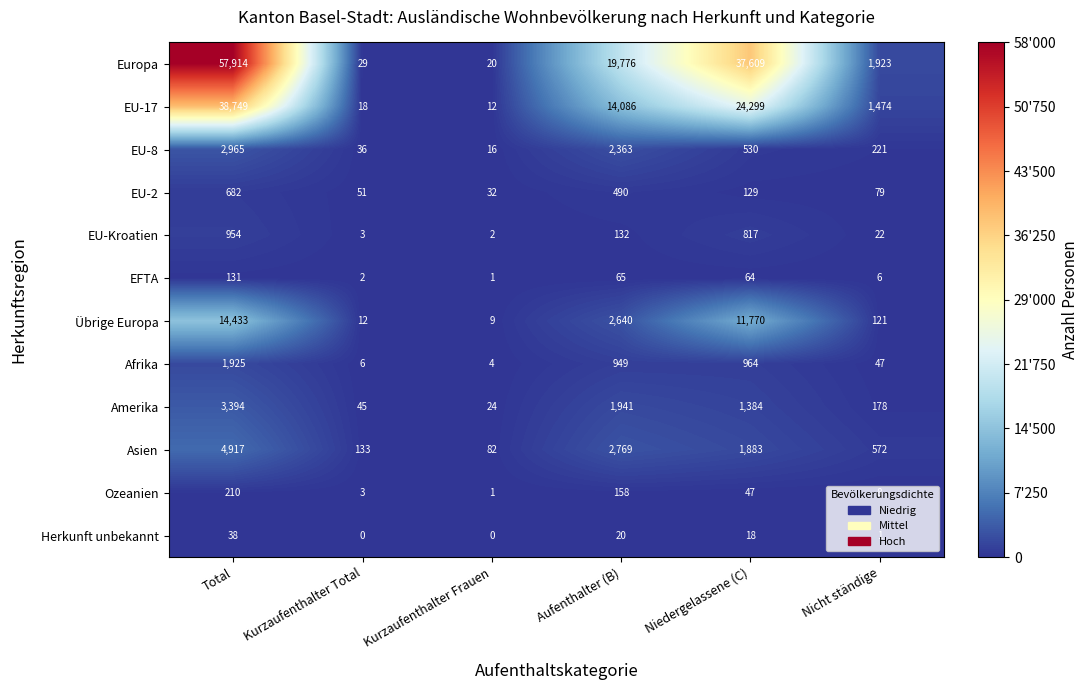

Which series changed the most between Aufenthalter (B) and Nicht ständige?

Europa